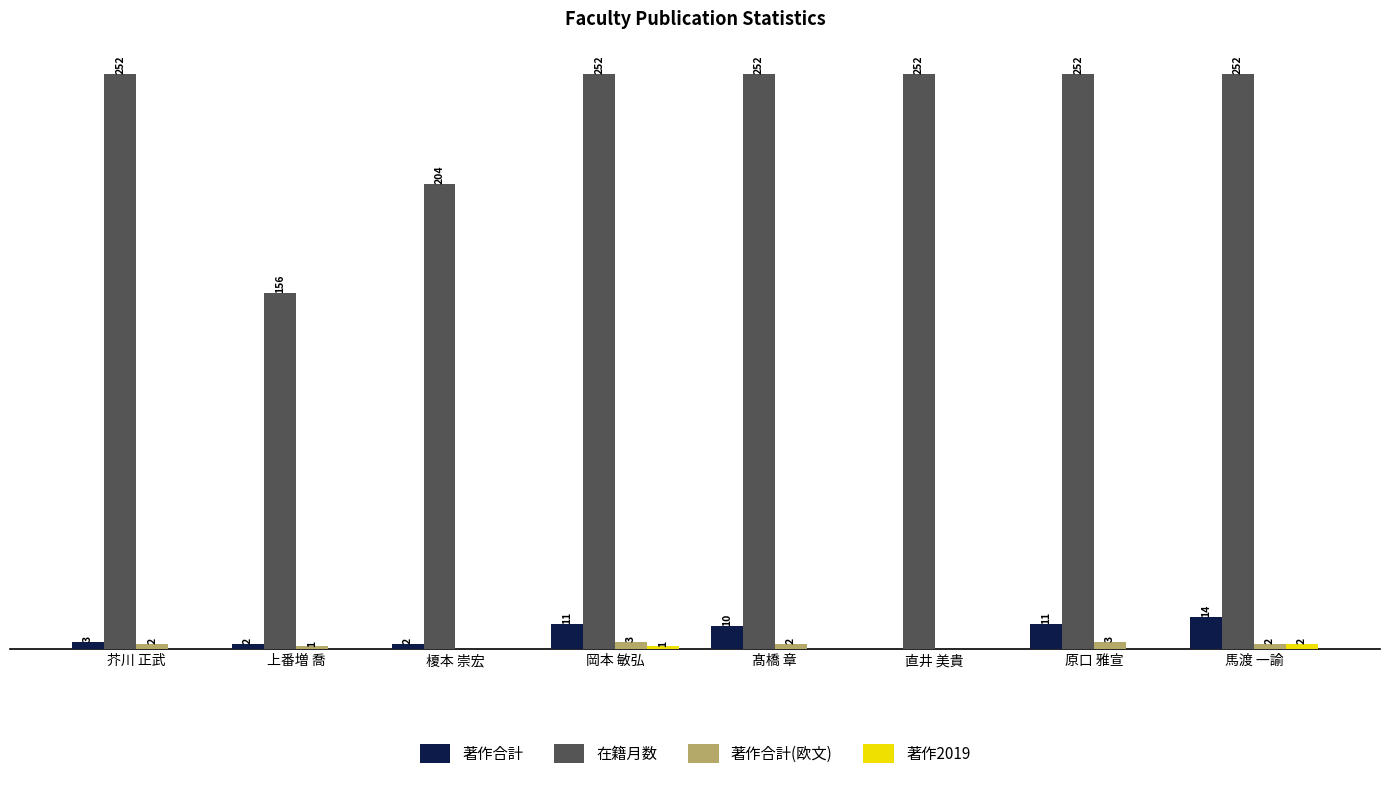

Is the value of 著作合計 at 榎本 崇宏 greater than the value of 在籍月数 at 岡本 敏弘?

No